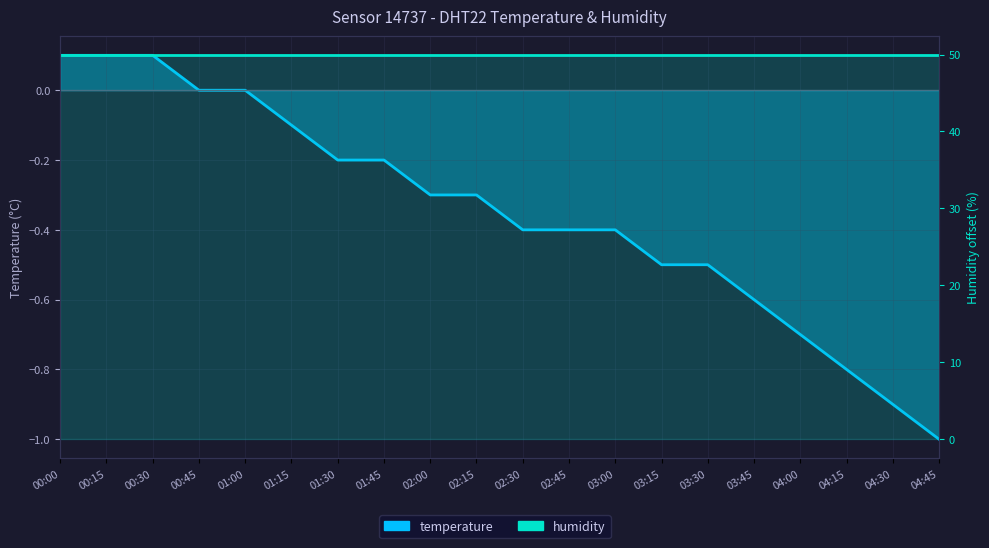

How many data points does each series have?

20